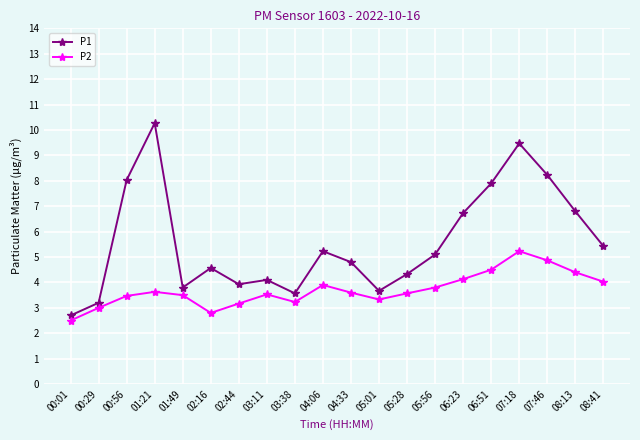

In P1, how many points are lower than both neighbors (excluding endpoints)?

4